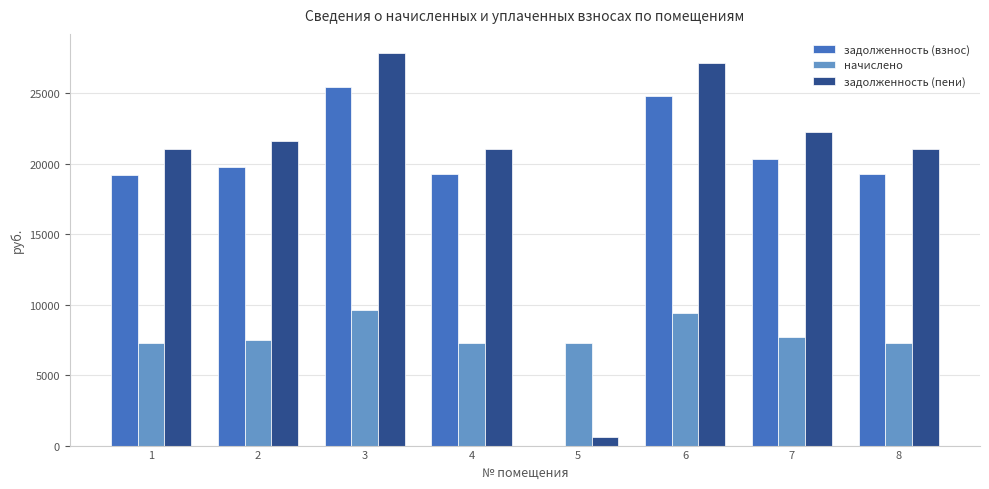

What is the sum of the задолженность (взнос) values at 4 and 8?

38504.8